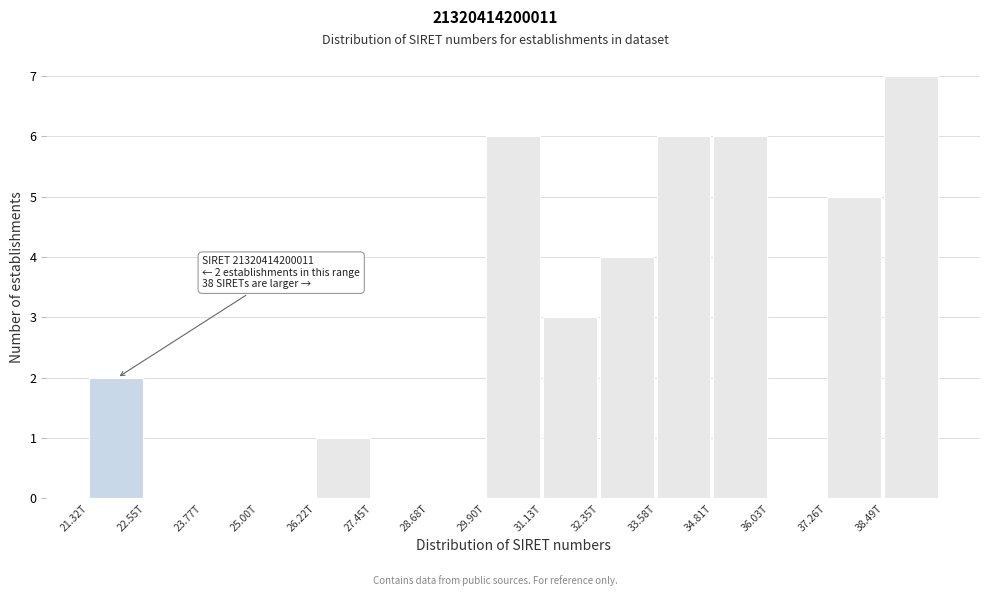

Reading left to right, extract all data points from this chart.

21.32T=2	22.55T=0	23.77T=0	25.00T=0	26.22T=1	27.45T=0	28.68T=0	29.90T=6	31.13T=3	32.35T=4	33.58T=6	34.81T=6	36.03T=0	37.26T=5	38.49T=7